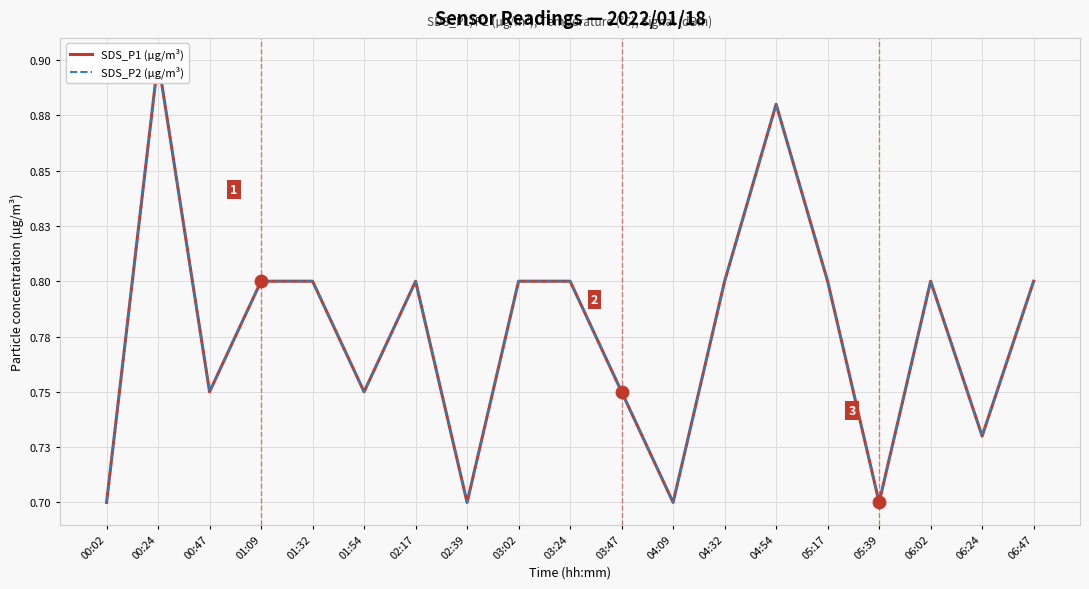

What are all the series names shown in the legend?

SDS_P1 (µg/m³), SDS_P2 (µg/m³)